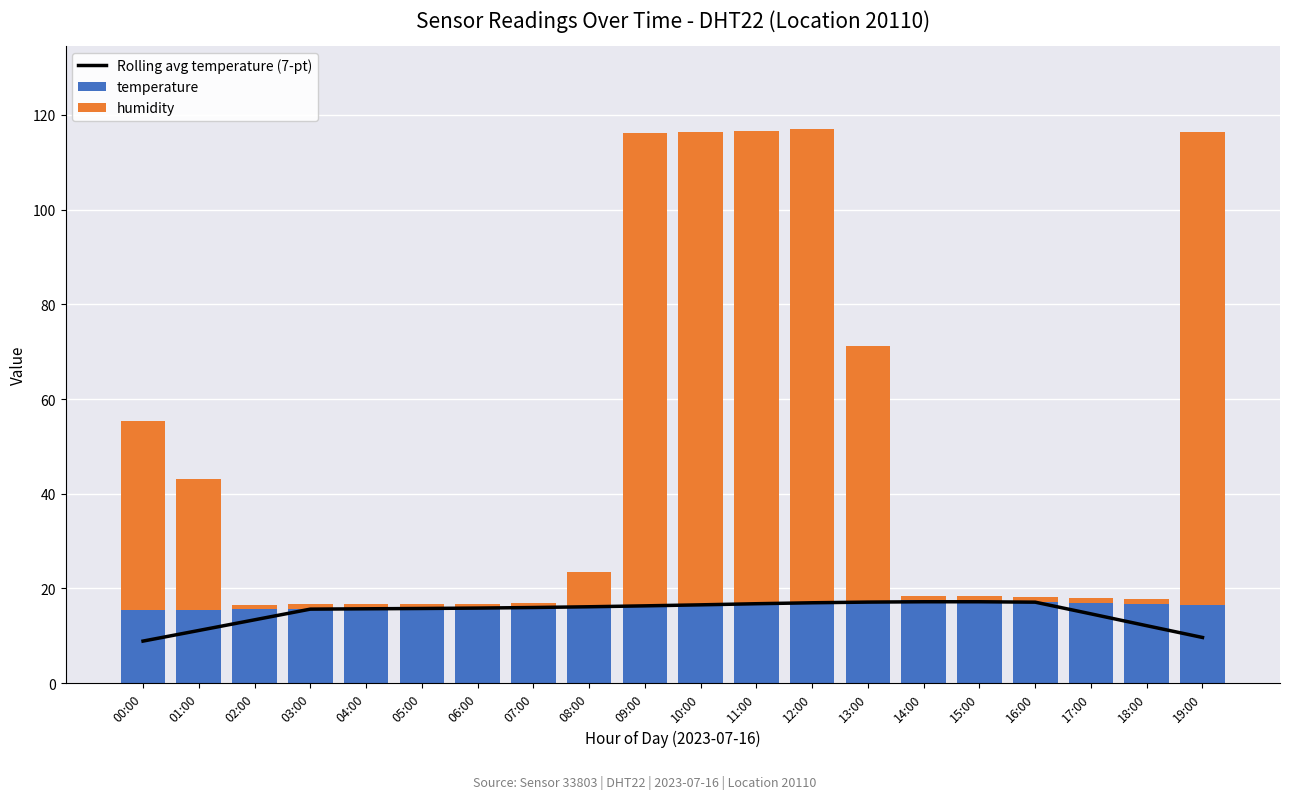

What is the greatest value displayed?

99.9